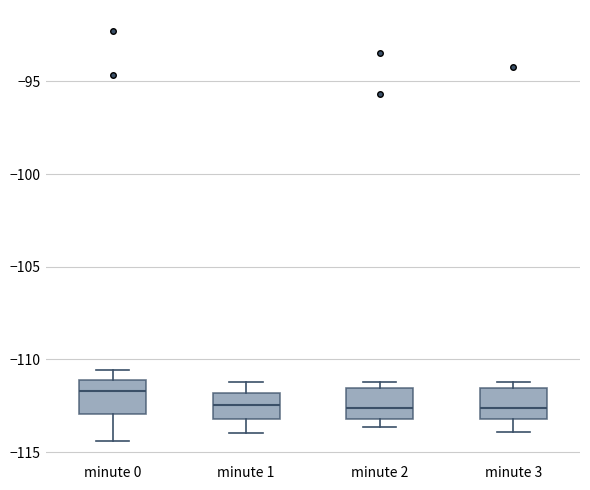

Reading left to right, read every box against the y-axis: the position of its median line, the range the box covers, and the ends of its whiskers. The values are not printed on the chart, so give them approximately, as read against the axis.

minute 0: median -111.5, box -113.0 to -111.0, whiskers -114.5 to -110.5
minute 1: median -112.5, box -113.0 to -112.0, whiskers -114.0 to -111.0
minute 2: median -112.5, box -113.0 to -111.5, whiskers -113.5 to -111.0
minute 3: median -112.5, box -113.0 to -111.5, whiskers -114.0 to -111.0